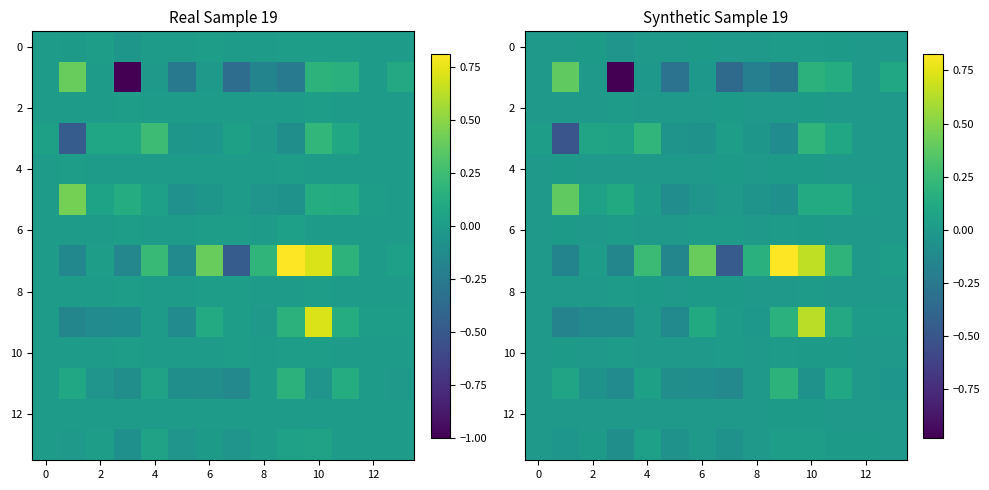

What is the difference between the highest and lowest values at 8?

0.3